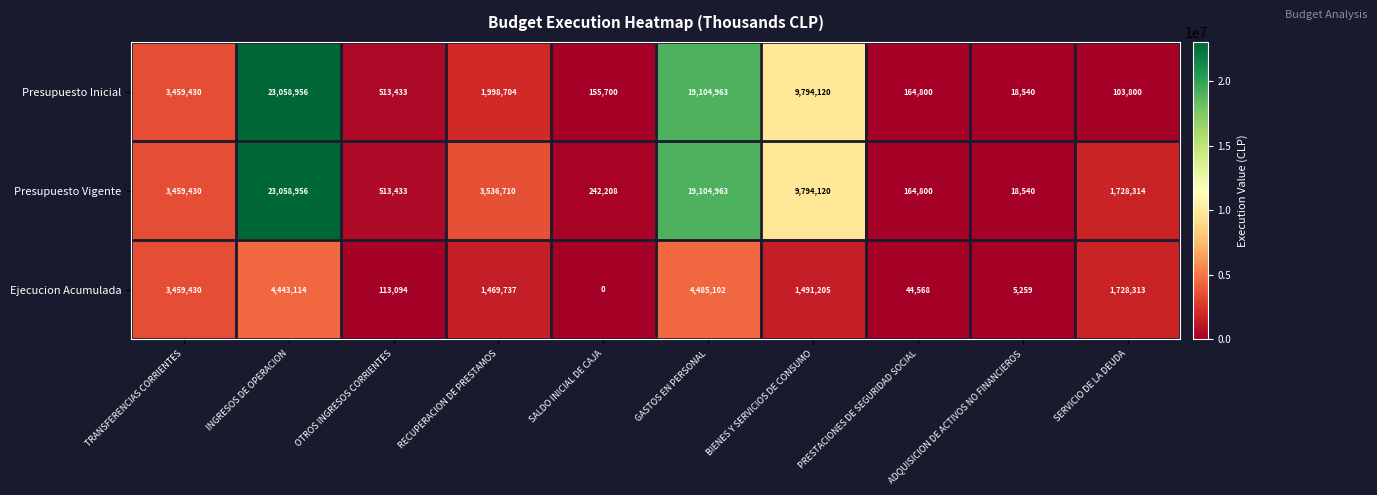

At which label is Presupuesto Vigente closest to 11538748?

BIENES Y SERVICIOS DE CONSUMO